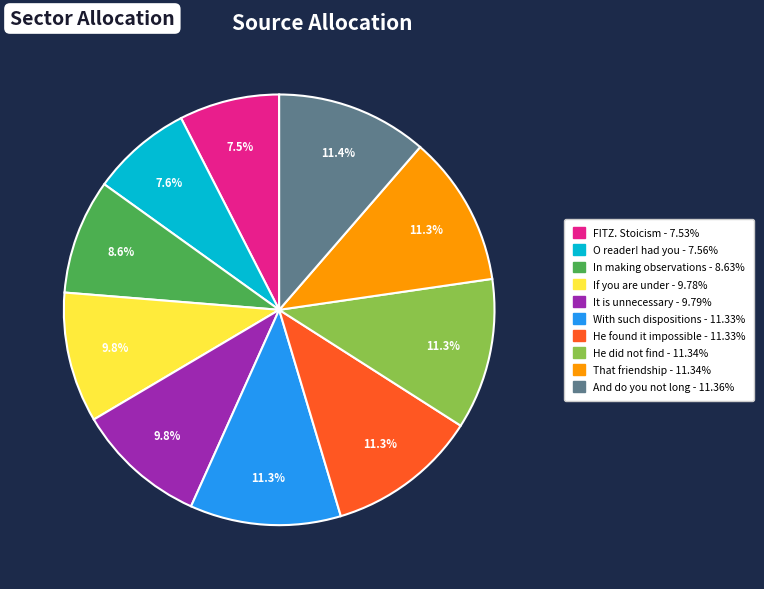

Is He did not find the majority of the pie?

No